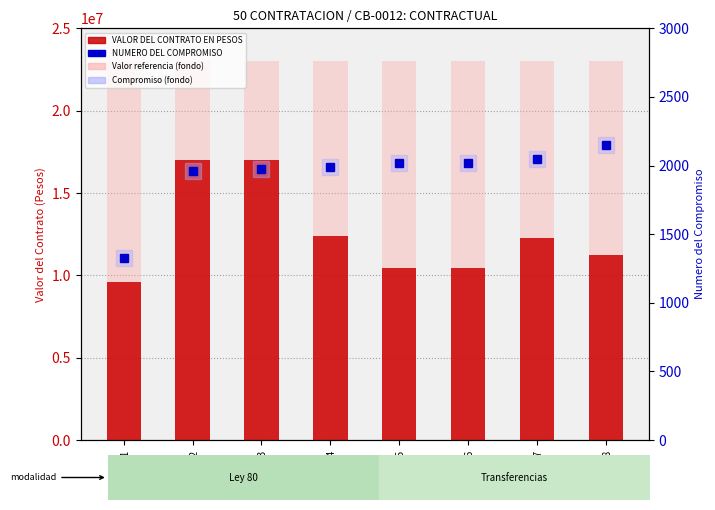

The VALOR DEL CONTRATO EN PESOS series shows 3711150 at FILA_8. True or false?

False